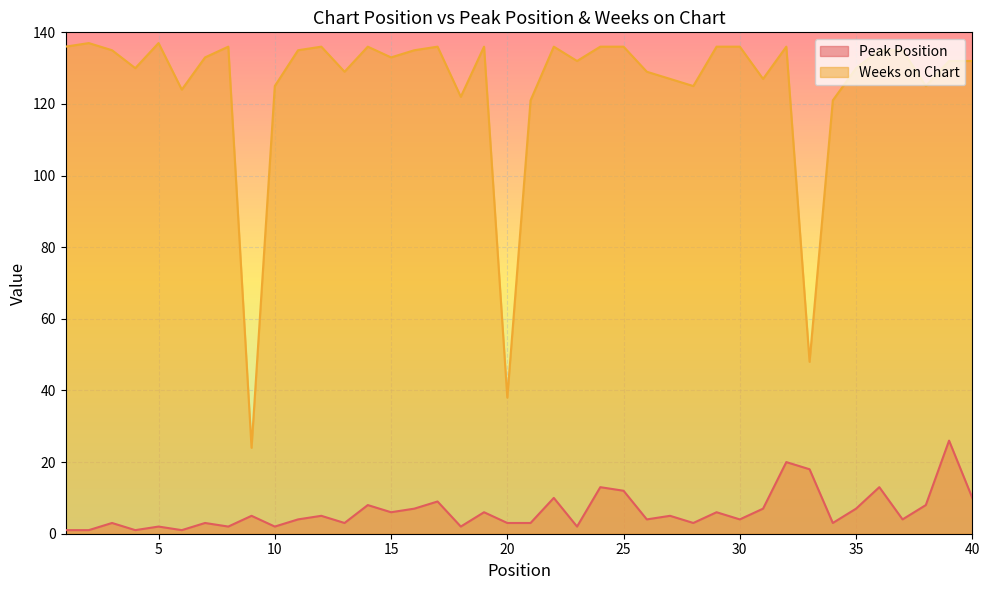

What is the sum of all Peak Position values?

252